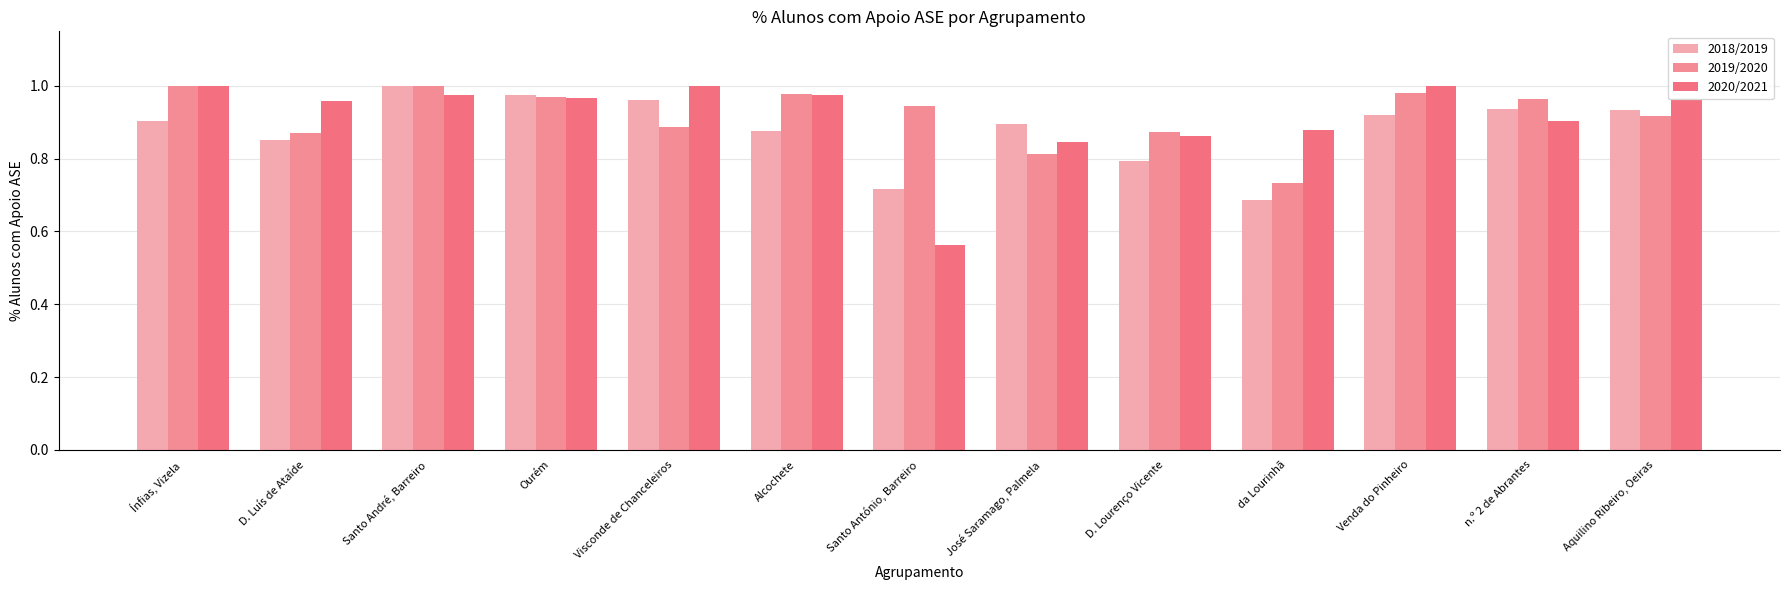

Does the chart contain any negative values?

No